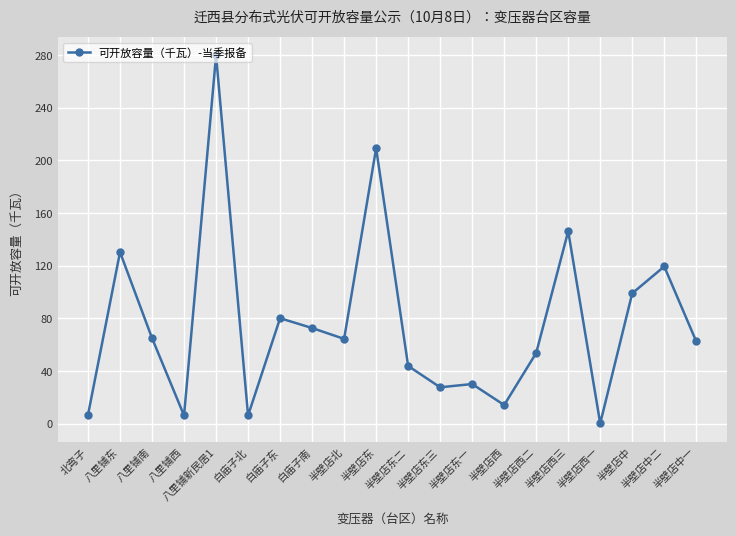

The value at 半壁店东一 is 13.3. True or false?

False